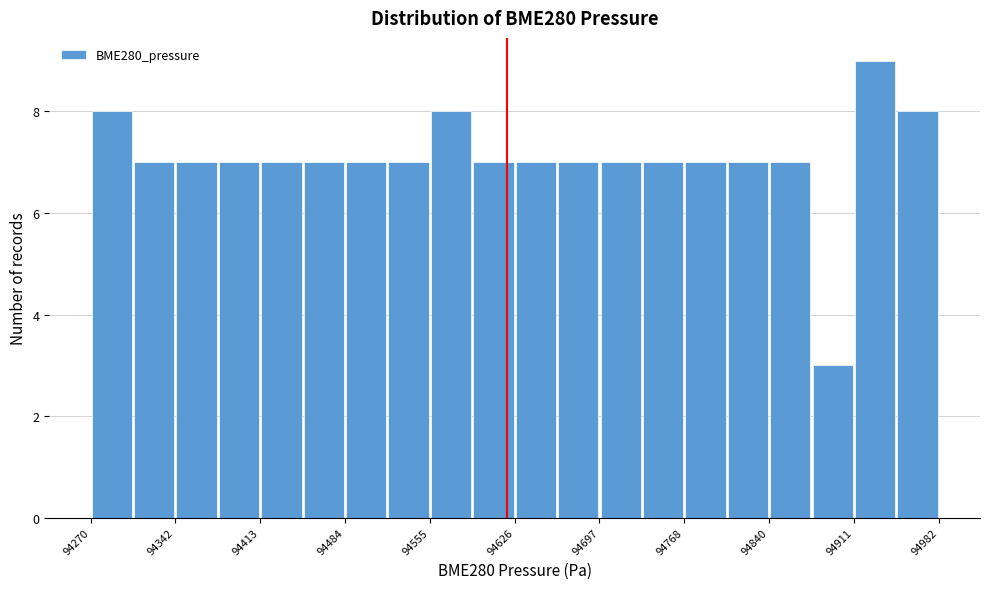

Read against the x-axis, roughly where is the centre of the tallest bar?

94930